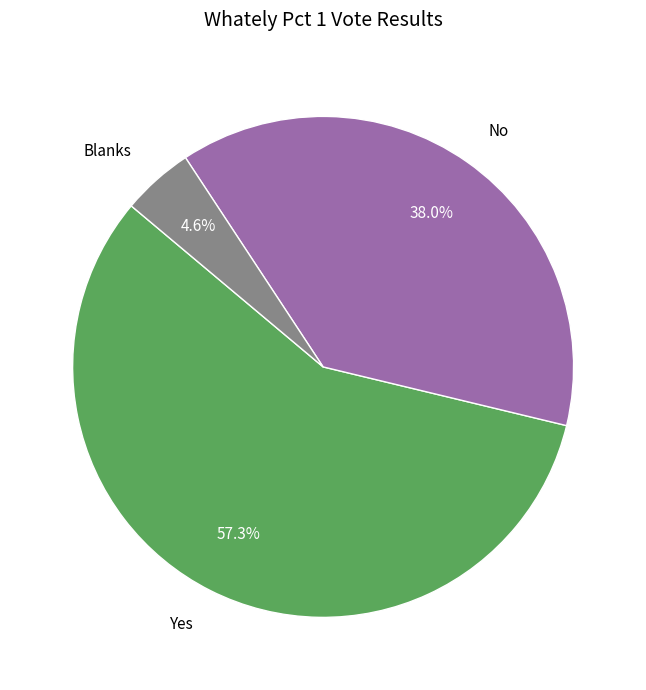

How many segments does this pie chart have?

3